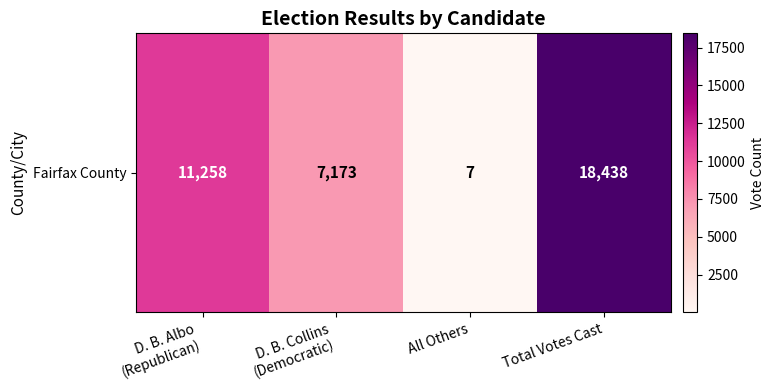

What is the change in value from D. B. Albo
(Republican) to D. B. Collins
(Democratic)?

-4085